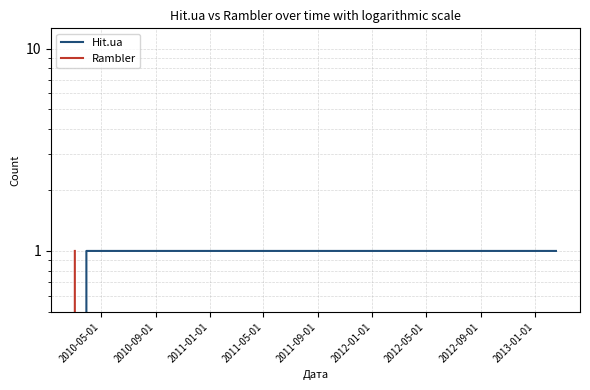

What are all the series names shown in the legend?

Hit.ua, Rambler